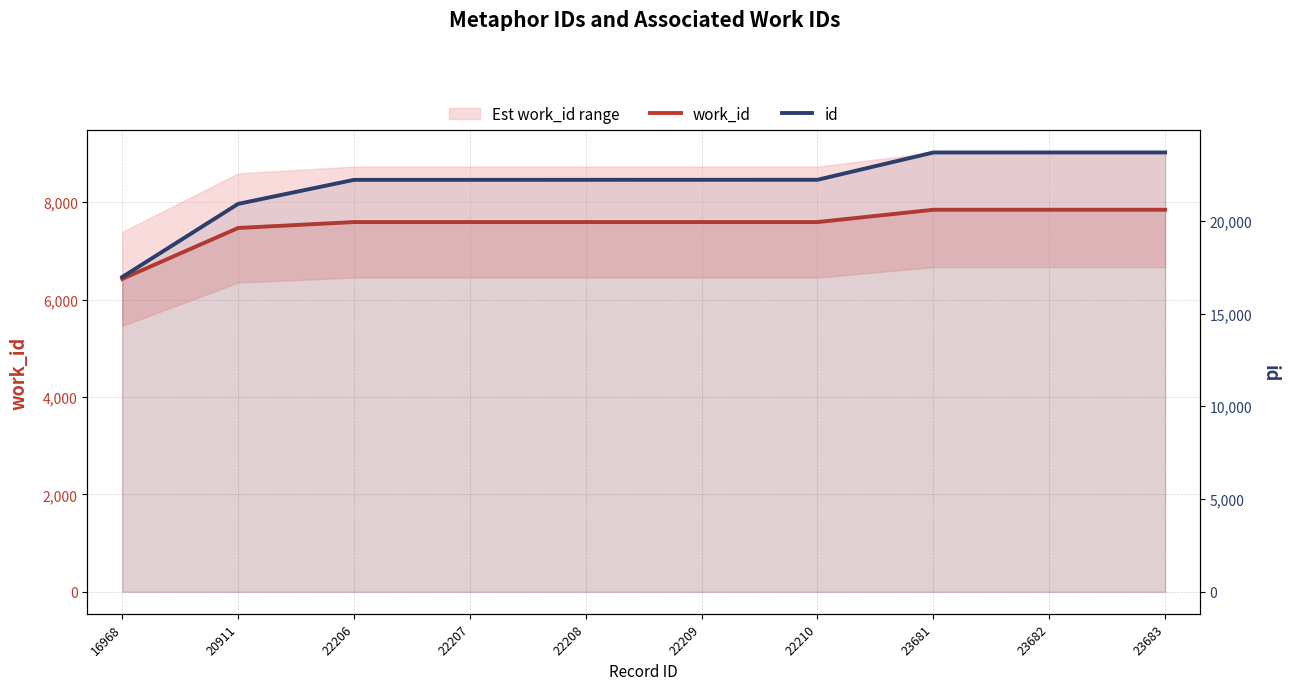

Is it true that work_id equals 7472 at 20911?

True